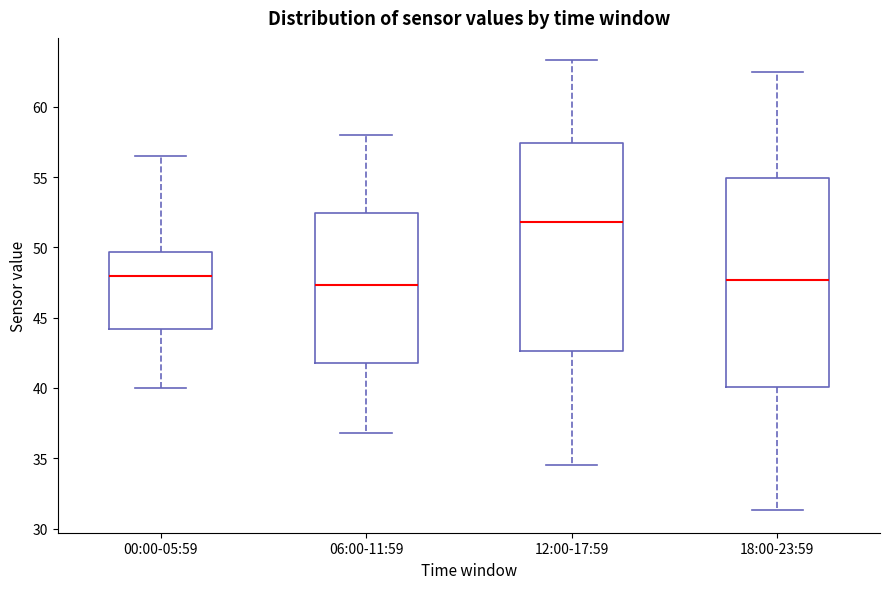

Reading left to right, transcribe this box plot: for each box, give where its median line is, the range the box spans, and where its two whiskers end, as read against the y-axis. The values are not printed on the chart, so give them approximately, as read against the axis.

00:00-05:59: median 48.0, box 44.0 to 49.5, whiskers 40.0 to 56.5
06:00-11:59: median 47.5, box 42.0 to 52.5, whiskers 37.0 to 58.0
12:00-17:59: median 52.0, box 42.5 to 57.5, whiskers 34.5 to 63.5
18:00-23:59: median 47.5, box 40.0 to 55.0, whiskers 31.5 to 62.5